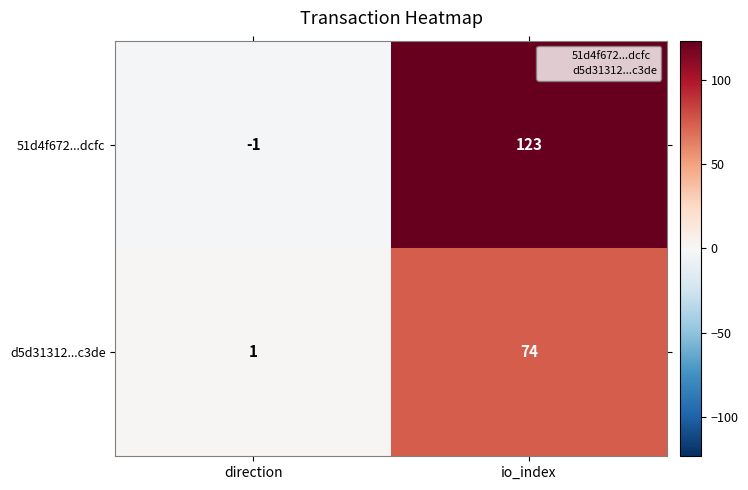

Between direction and io_index, which series saw the biggest shift?

51d4f672...dcfc